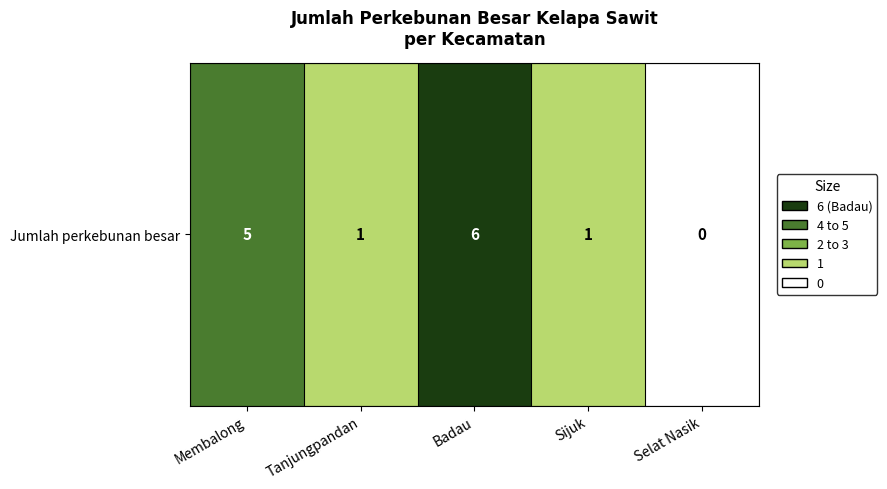

The value at Membalong is 3. True or false?

False